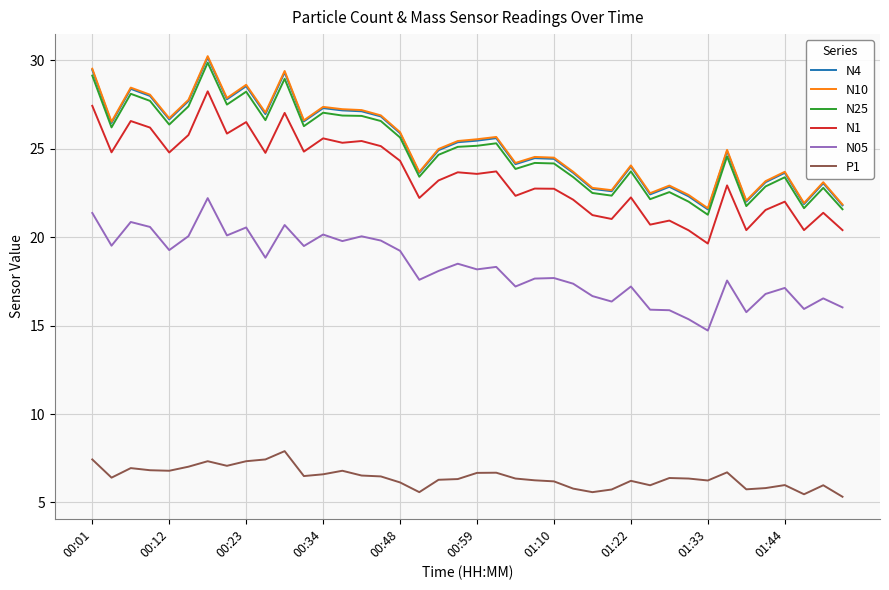

True or false: N1 and N05 intersect in this chart.

False